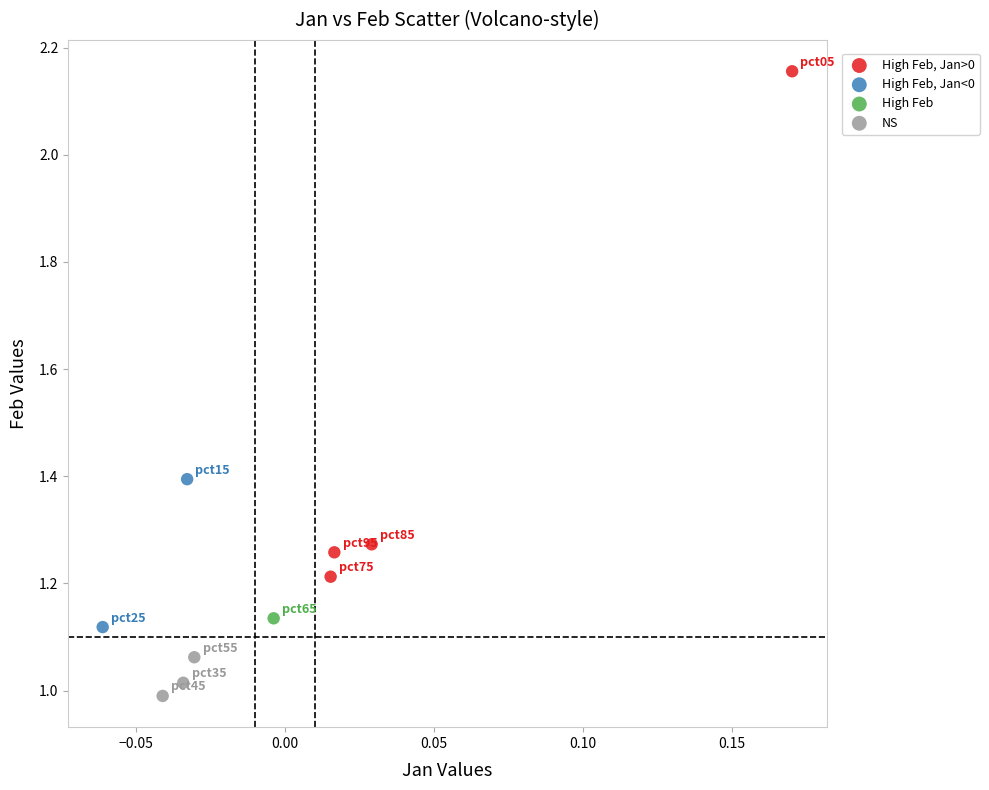

What are all the series names shown in the legend?

High Feb, Jan>0, High Feb, Jan<0, High Feb, NS